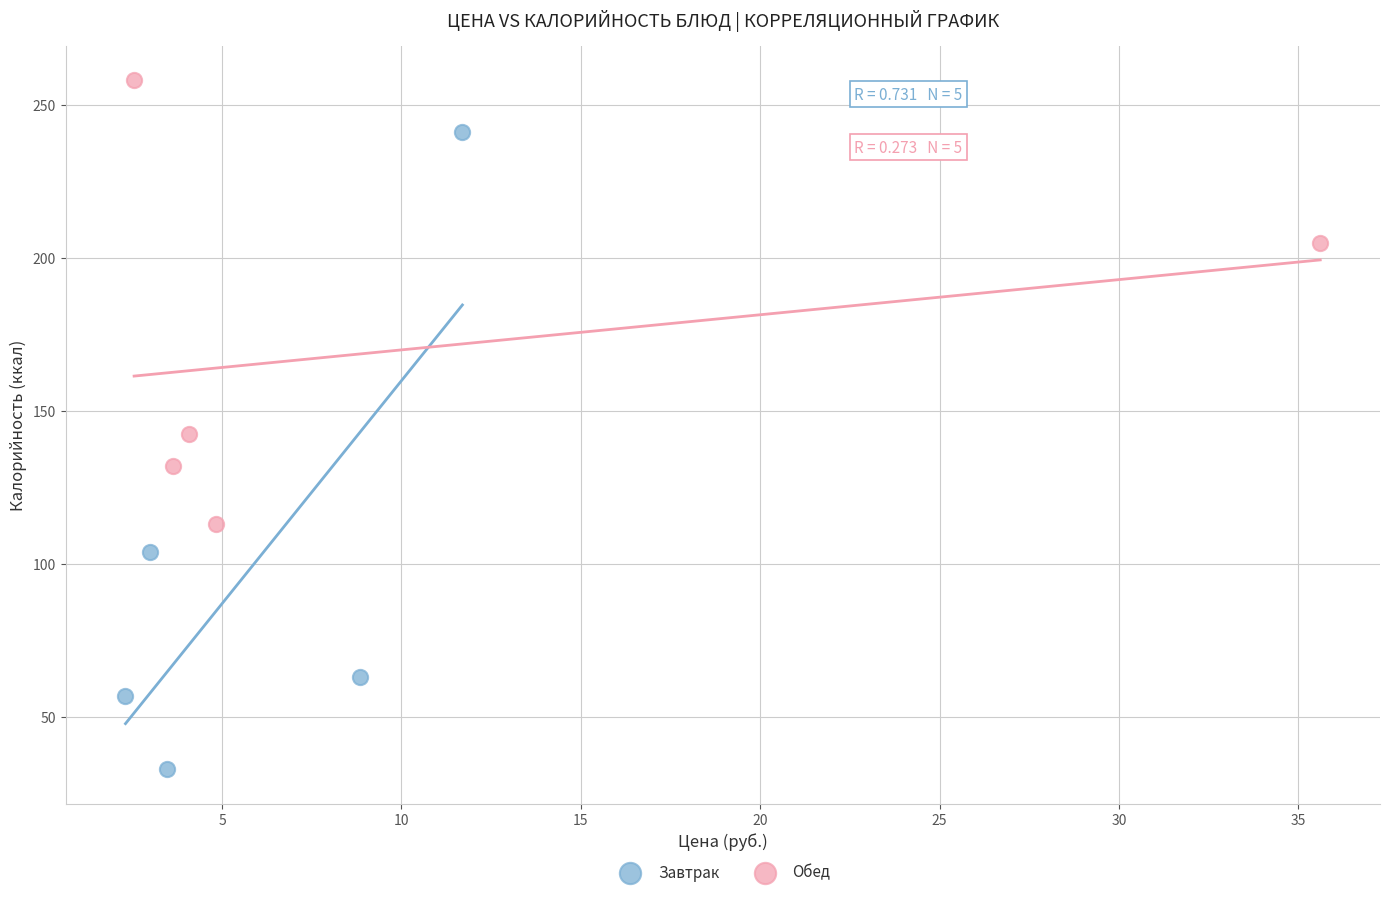

Which series reaches the minimum Y coordinate?

Завтрак